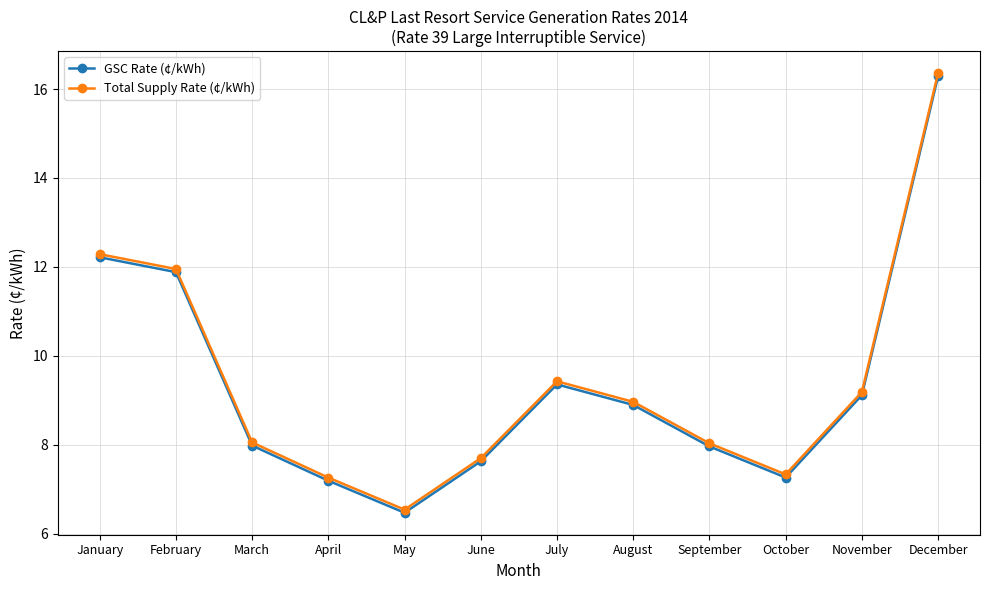

Is the value of GSC Rate (¢/kWh) at February greater than the value of Total Supply Rate (¢/kWh) at April?

Yes